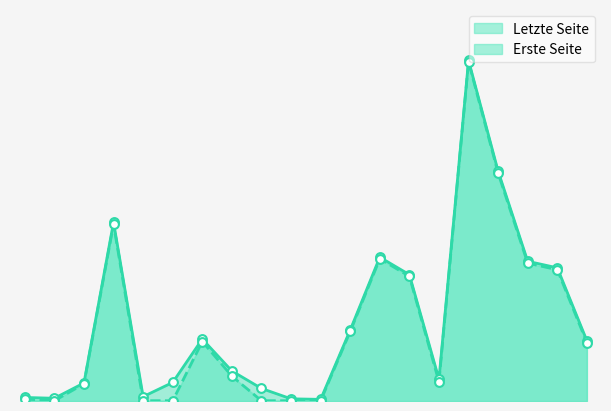

At how many categories does at least one series exceed 1118?

1